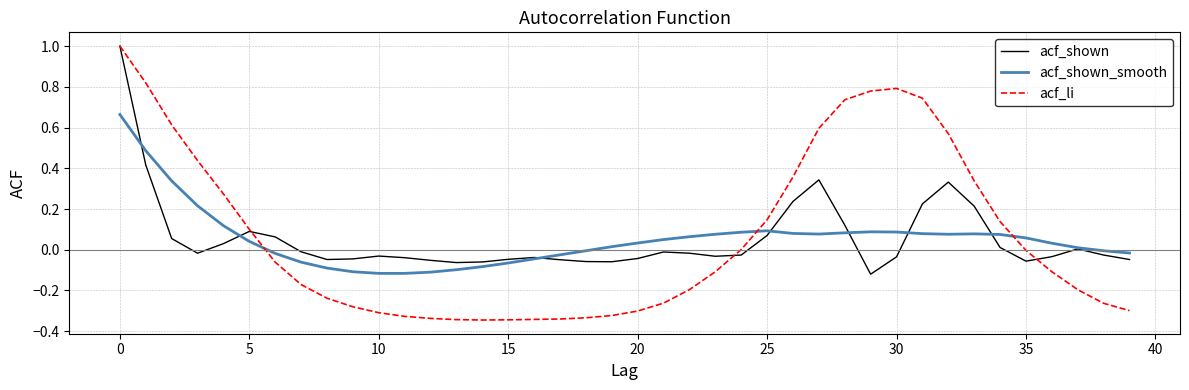

How many lines are shown in the chart?

3